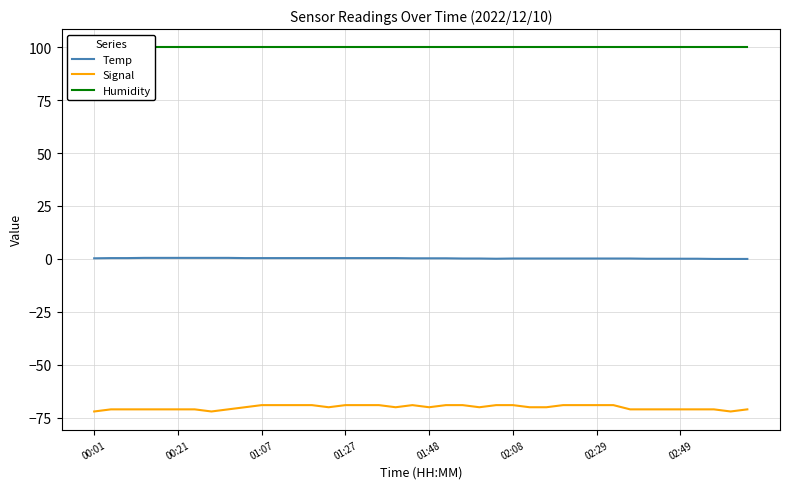

Reading right to left, extract all data points from this chart.

Temp: 0.0	0.0	0.0	0.1	0.1	0.1	0.1	0.2	0.2	0.2	0.2	0.2	0.2	0.2	0.2	0.1	0.2	0.2	0.3	0.3	0.3	0.4	0.4	0.4	0.4	0.4	0.4	0.4	0.4	0.4	0.4	0.5	0.5	0.5	0.5	0.5	0.5	0.4	0.4	0.3
Signal: -71.0	-72.0	-71.0	-71.0	-71.0	-71.0	-71.0	-71.0	-69.0	-69.0	-69.0	-69.0	-70.0	-70.0	-69.0	-69.0	-70.0	-69.0	-69.0	-70.0	-69.0	-70.0	-69.0	-69.0	-69.0	-70.0	-69.0	-69.0	-69.0	-69.0	-70.0	-71.0	-72.0	-71.0	-71.0	-71.0	-71.0	-71.0	-71.0	-72.0
Humidity: 99.9	99.9	99.9	99.9	99.9	99.9	99.9	99.9	99.9	99.9	99.9	99.9	99.9	99.9	99.9	99.9	99.9	99.9	99.9	99.9	99.9	99.9	99.9	99.9	99.9	99.9	99.9	99.9	99.9	99.9	99.9	99.9	99.9	99.9	99.9	99.9	99.9	99.9	99.9	99.9